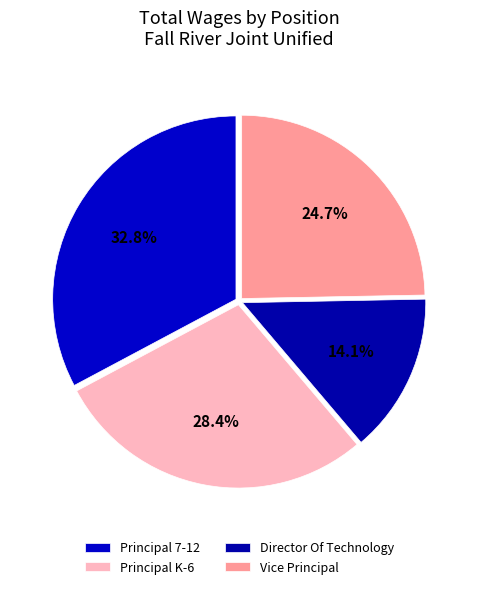

To the nearest percent, what portion does Director Of Technology represent?

14%